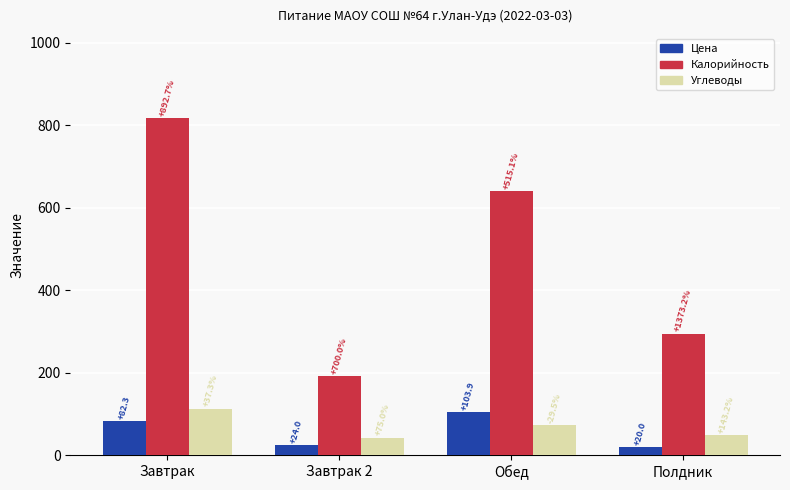

What is the sum of the Калорийность values at Завтрак 2 and Обед?

831.4